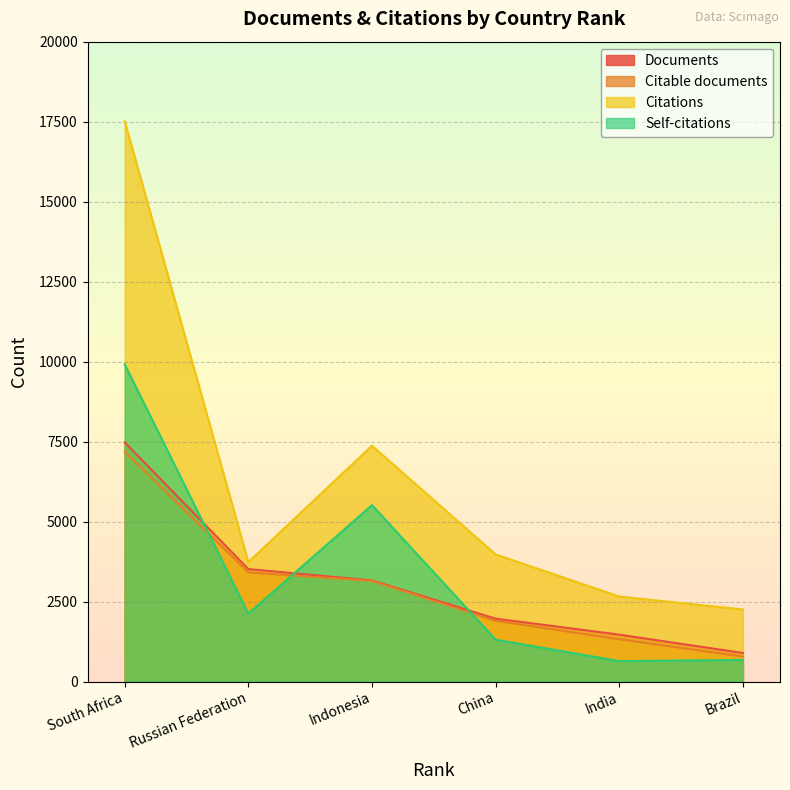

How many data points in Documents are less than 3162?

3